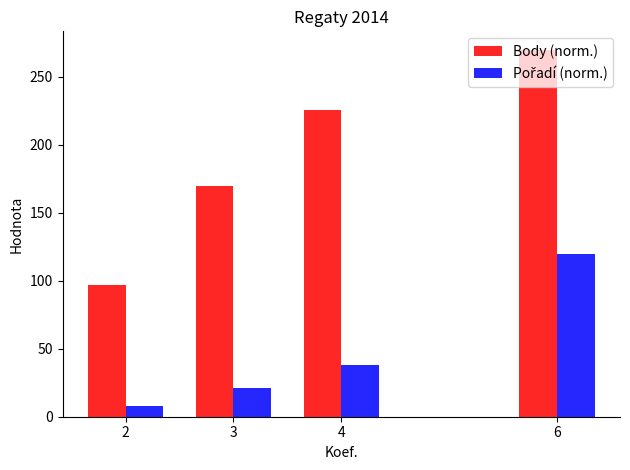

How many bars are there in total?

8